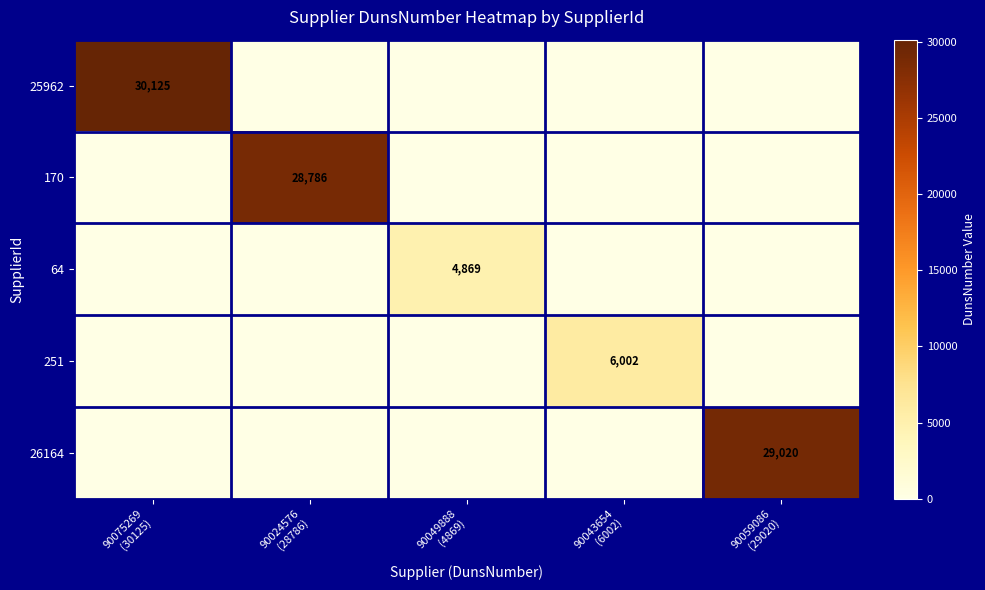

At which category is the sum across all series the highest?

90075269
(30125)